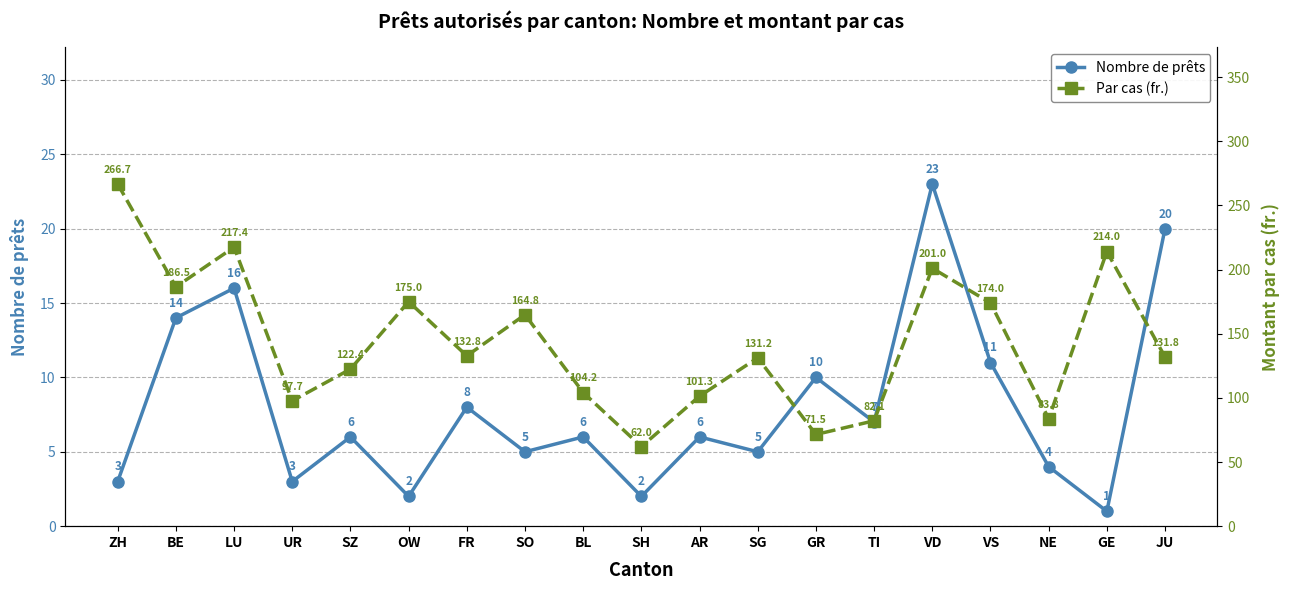

What is the smallest value displayed?

1.0